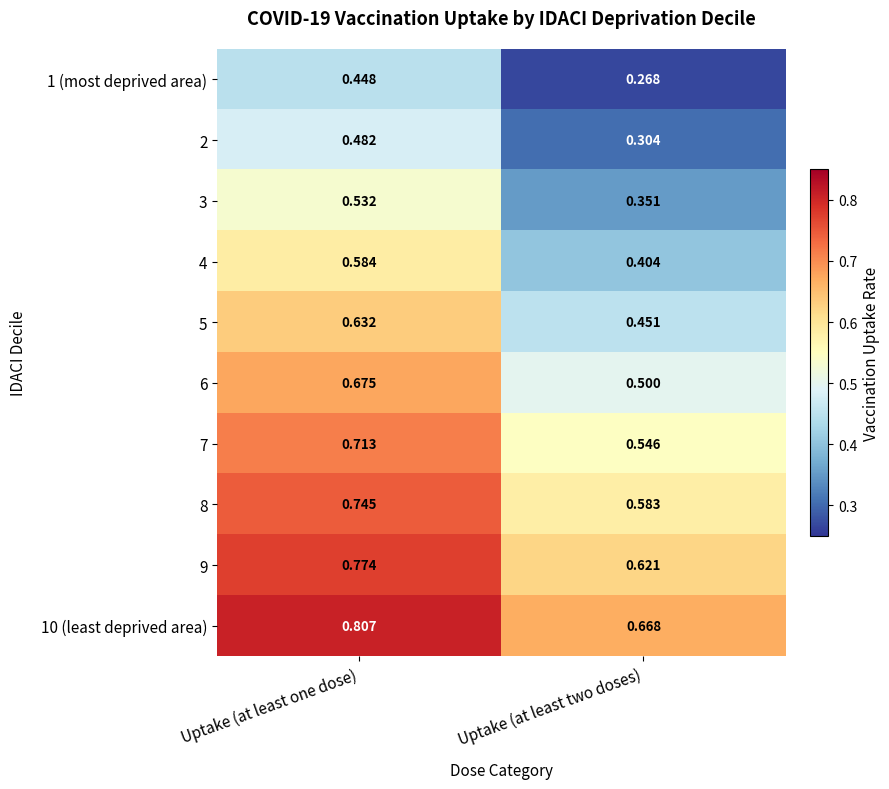

At Uptake (at least two doses), list the series in order from smallest to largest.

1 (most deprived area), 2, 3, 4, 5, 6, 7, 8, 9, 10 (least deprived area)